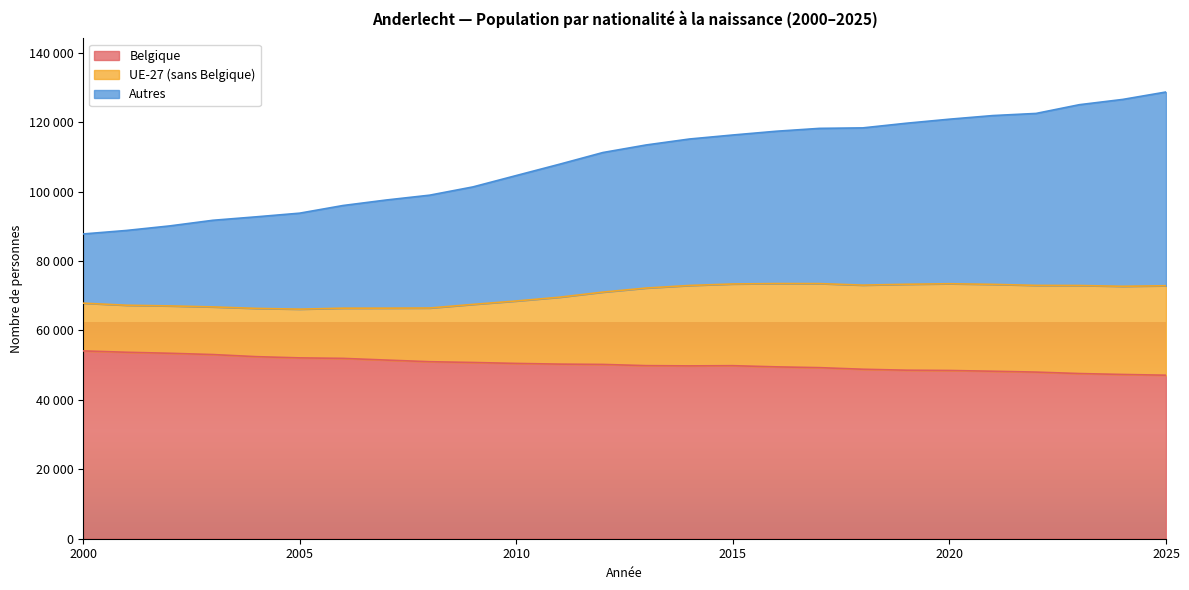

What are all the series names shown in the legend?

Belgique, UE-27 (sans Belgique), Autres